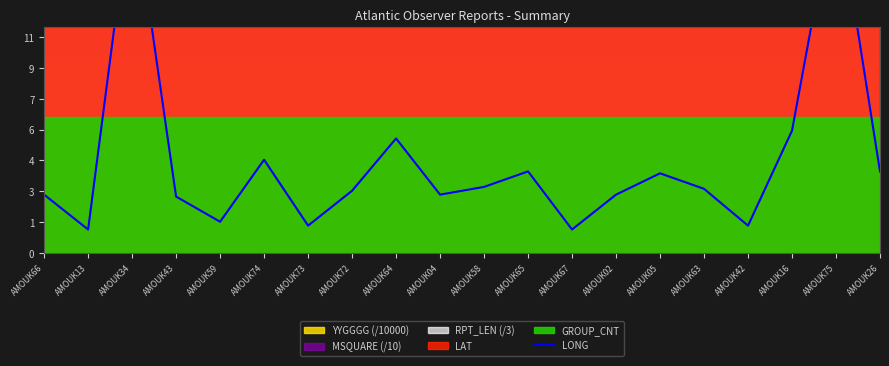

How many interior local valleys (lower than both neighbors) does the data have?

6